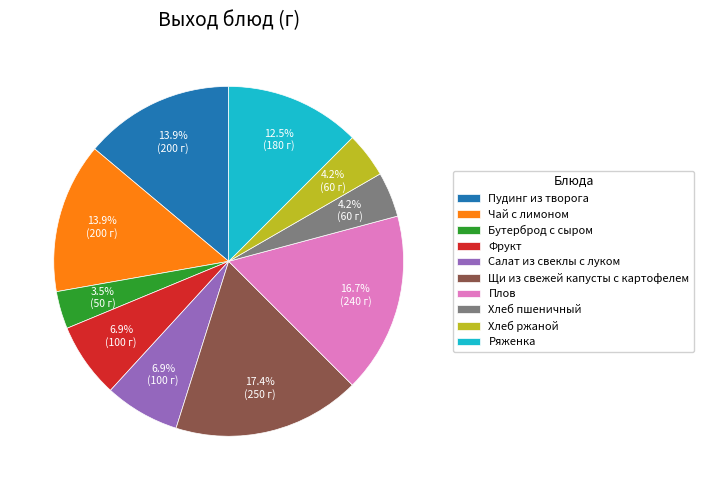

Does Щи из свежей капусты с картофелем represent more than half of the total?

No